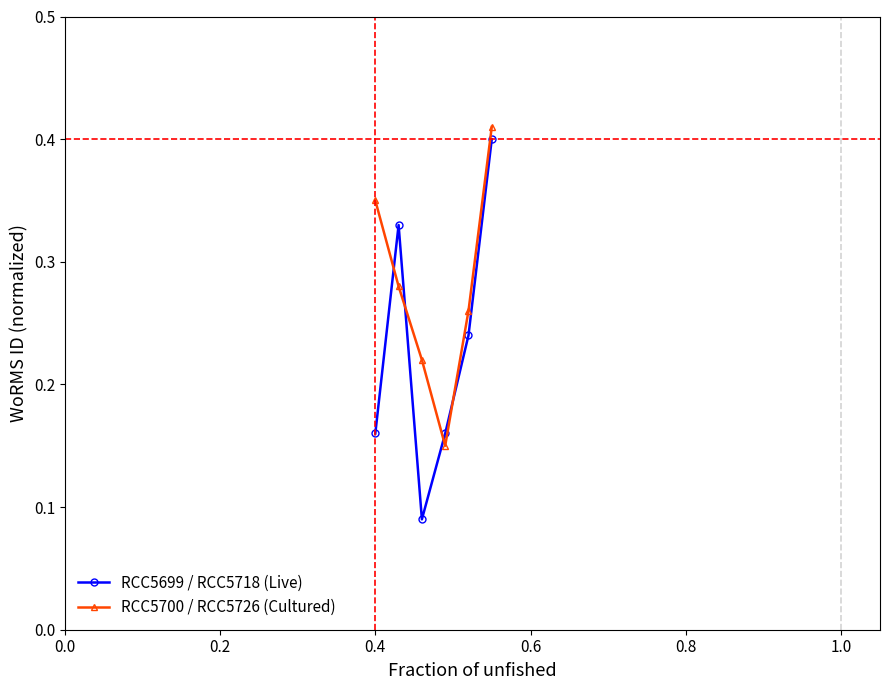

Does the chart display data point markers on the line(s)?

Yes